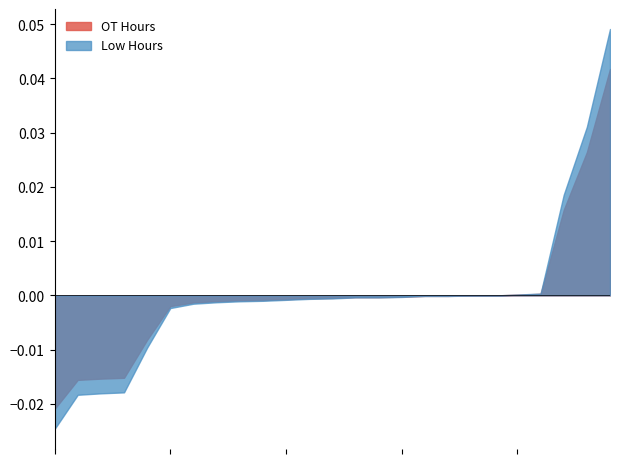

True or false: OT Hours and Low Hours cross at least once.

True